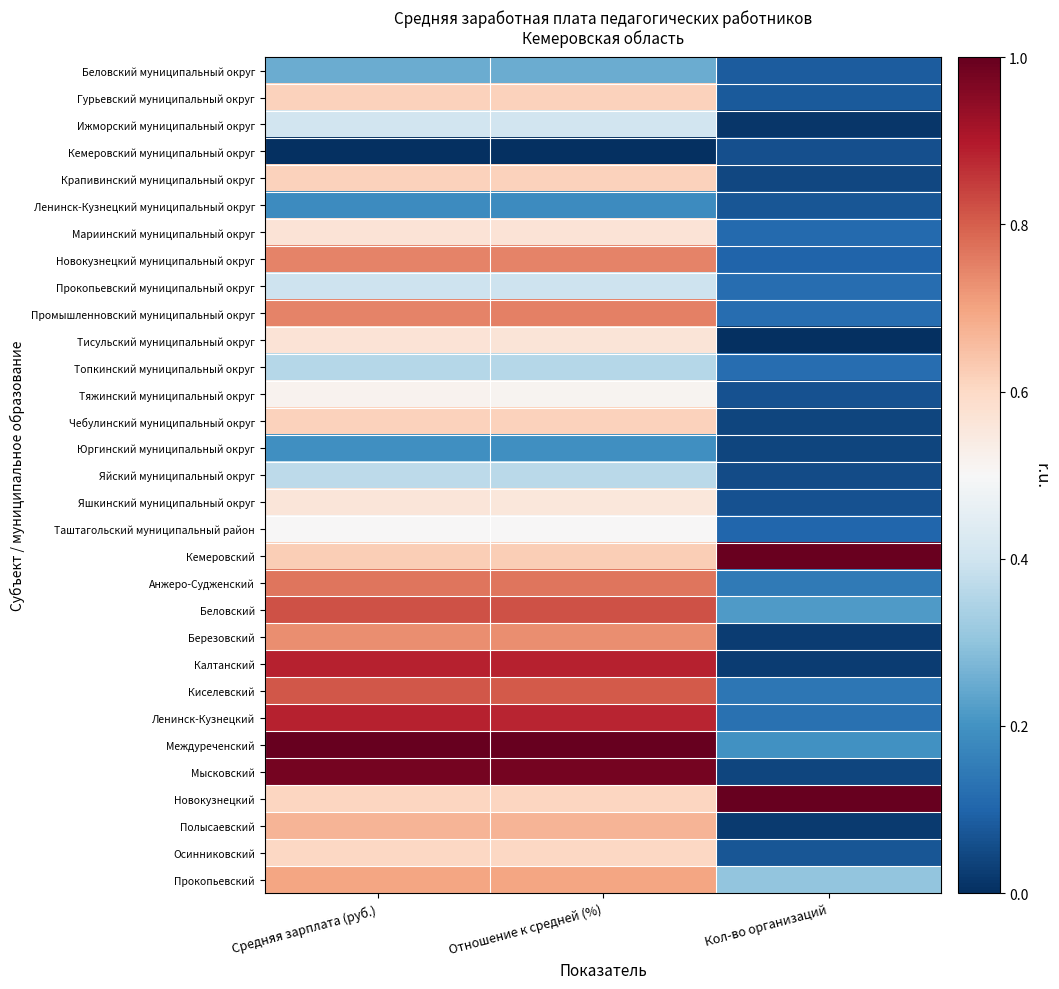

Reading left to right, what are all the values shown in this chart?

Беловский муниципальный округ: Средняя зарплата (руб.)=0.3	Отношение к средней (%)=0.2	Кол-во организаций=0.1
Гурьевский муниципальный округ: Средняя зарплата (руб.)=0.6	Отношение к средней (%)=0.6	Кол-во организаций=0.1
Ижморский муниципальный округ: Средняя зарплата (руб.)=0.4	Отношение к средней (%)=0.4	Кол-во организаций=0.0
Кемеровский муниципальный округ: Средняя зарплата (руб.)=0.0	Отношение к средней (%)=0.0	Кол-во организаций=0.1
Крапивинский муниципальный округ: Средняя зарплата (руб.)=0.6	Отношение к средней (%)=0.6	Кол-во организаций=0.0
Ленинск-Кузнецкий муниципальный округ: Средняя зарплата (руб.)=0.2	Отношение к средней (%)=0.2	Кол-во организаций=0.1
Мариинский муниципальный округ: Средняя зарплата (руб.)=0.6	Отношение к средней (%)=0.6	Кол-во организаций=0.1
Новокузнецкий муниципальный округ: Средняя зарплата (руб.)=0.7	Отношение к средней (%)=0.7	Кол-во организаций=0.1
Прокопьевский муниципальный округ: Средняя зарплата (руб.)=0.4	Отношение к средней (%)=0.4	Кол-во организаций=0.1
Промышленновский муниципальный округ: Средняя зарплата (руб.)=0.7	Отношение к средней (%)=0.8	Кол-во организаций=0.1
Тисульский муниципальный округ: Средняя зарплата (руб.)=0.6	Отношение к средней (%)=0.6	Кол-во организаций=0.0
Топкинский муниципальный округ: Средняя зарплата (руб.)=0.4	Отношение к средней (%)=0.4	Кол-во организаций=0.1
Тяжинский муниципальный округ: Средняя зарплата (руб.)=0.5	Отношение к средней (%)=0.5	Кол-во организаций=0.1
Чебулинский муниципальный округ: Средняя зарплата (руб.)=0.6	Отношение к средней (%)=0.6	Кол-во организаций=0.0
Юргинский муниципальный округ: Средняя зарплата (руб.)=0.2	Отношение к средней (%)=0.2	Кол-во организаций=0.0
Яйский муниципальный округ: Средняя зарплата (руб.)=0.4	Отношение к средней (%)=0.4	Кол-во организаций=0.1
Яшкинский муниципальный округ: Средняя зарплата (руб.)=0.6	Отношение к средней (%)=0.6	Кол-во организаций=0.1
Таштагольский муниципальный район: Средняя зарплата (руб.)=0.5	Отношение к средней (%)=0.5	Кол-во организаций=0.1
Кемеровский: Средняя зарплата (руб.)=0.6	Отношение к средней (%)=0.6	Кол-во организаций=1.0
Анжеро-Судженский: Средняя зарплата (руб.)=0.8	Отношение к средней (%)=0.8	Кол-во организаций=0.1
Беловский: Средняя зарплата (руб.)=0.8	Отношение к средней (%)=0.8	Кол-во организаций=0.2
Березовский: Средняя зарплата (руб.)=0.7	Отношение к средней (%)=0.7	Кол-во организаций=0.0
Калтанский: Средняя зарплата (руб.)=0.9	Отношение к средней (%)=0.9	Кол-во организаций=0.0
Киселевский: Средняя зарплата (руб.)=0.8	Отношение к средней (%)=0.8	Кол-во организаций=0.1
Ленинск-Кузнецкий: Средняя зарплата (руб.)=0.9	Отношение к средней (%)=0.9	Кол-во организаций=0.1
Междуреченский: Средняя зарплата (руб.)=1.0	Отношение к средней (%)=1.0	Кол-во организаций=0.2
Мысковский: Средняя зарплата (руб.)=1.0	Отношение к средней (%)=1.0	Кол-во организаций=0.0
Новокузнецкий: Средняя зарплата (руб.)=0.6	Отношение к средней (%)=0.6	Кол-во организаций=1.0
Полысаевский: Средняя зарплата (руб.)=0.7	Отношение к средней (%)=0.7	Кол-во организаций=0.0
Осинниковский: Средняя зарплата (руб.)=0.6	Отношение к средней (%)=0.6	Кол-во организаций=0.1
Прокопьевский: Средняя зарплата (руб.)=0.7	Отношение к средней (%)=0.7	Кол-во организаций=0.3